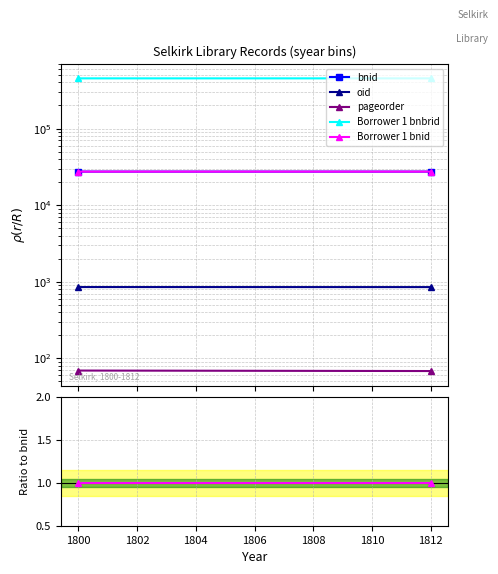

Is it true that oid equals 0.0 at 1800?

False